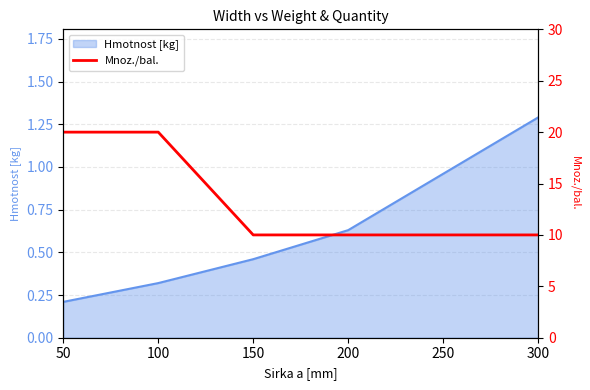

Which category has the highest value across all series?

50